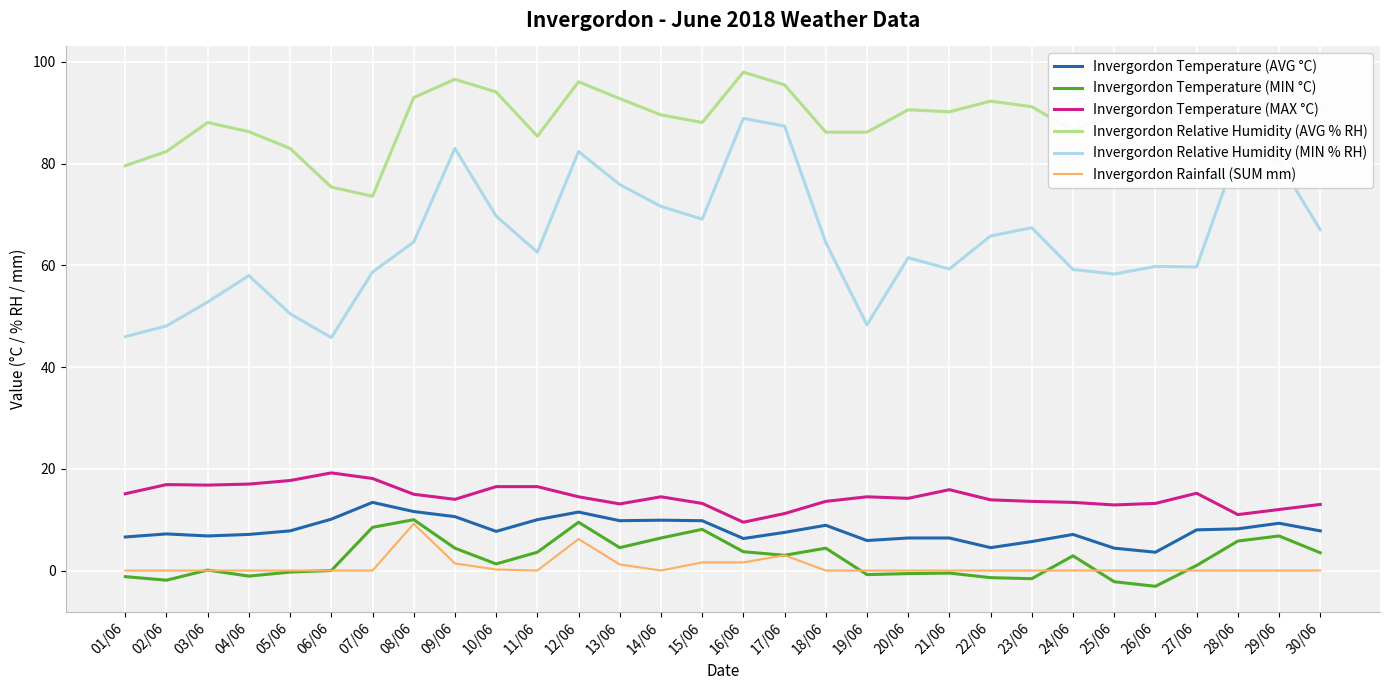

What position from the left is 03/06?

3